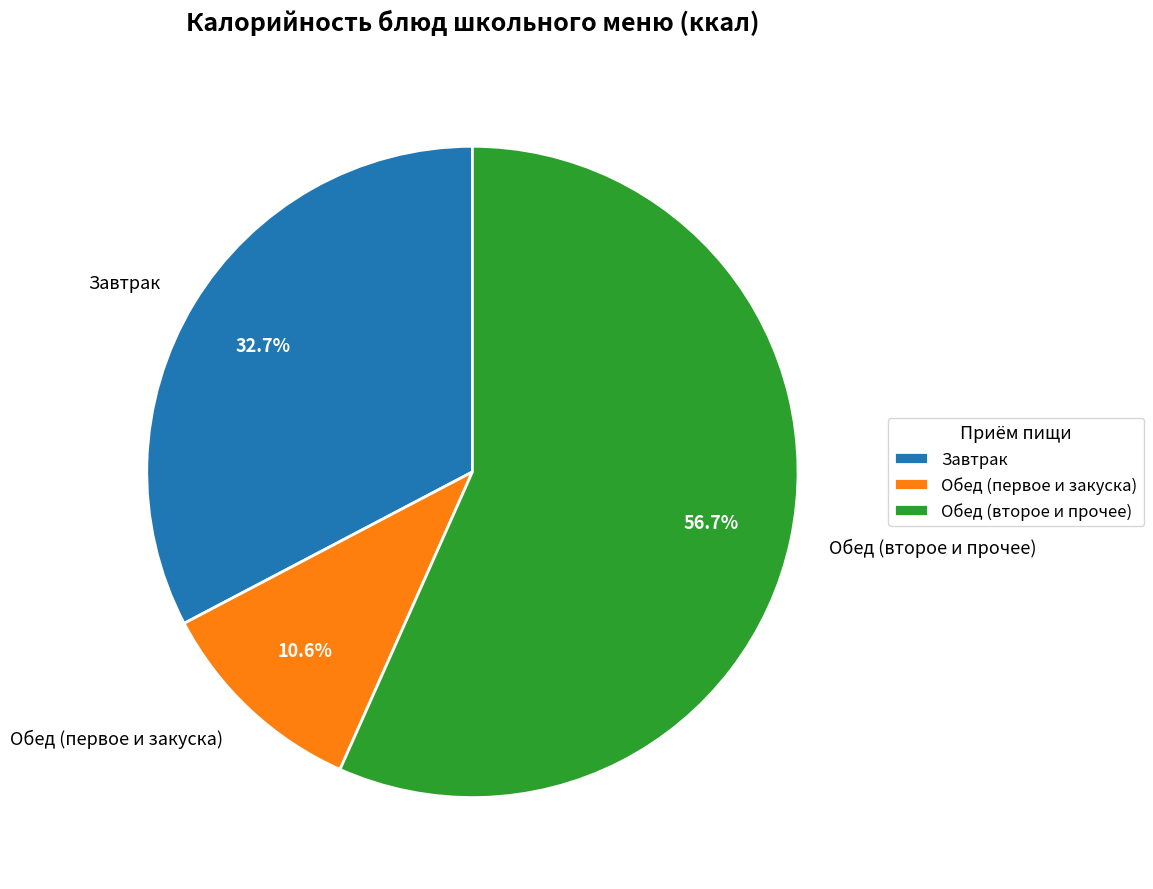

Which slice represents more than half of the pie?

Обед (второе и прочее)